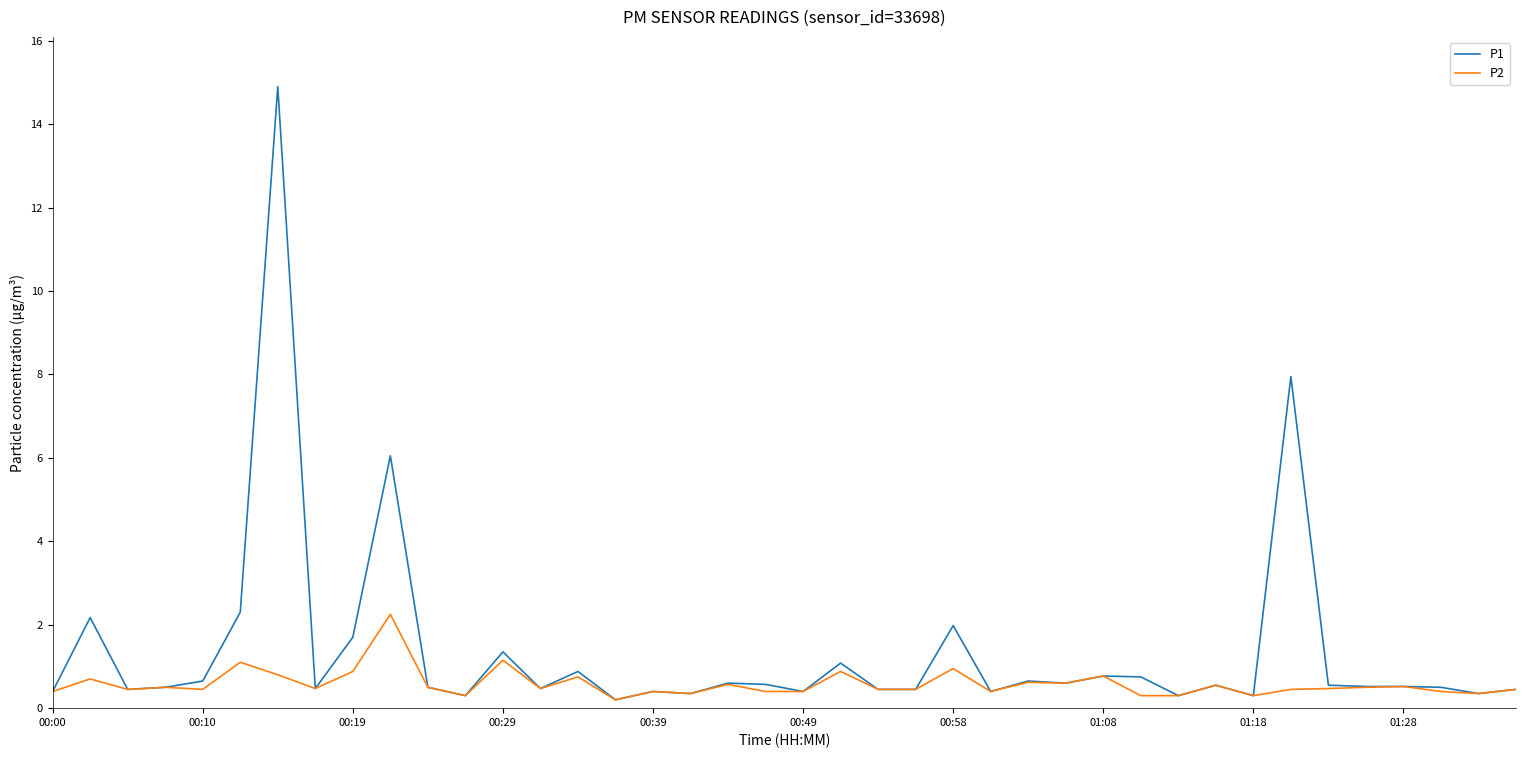

List the series in order of their overall mean, highest first.

P1, P2